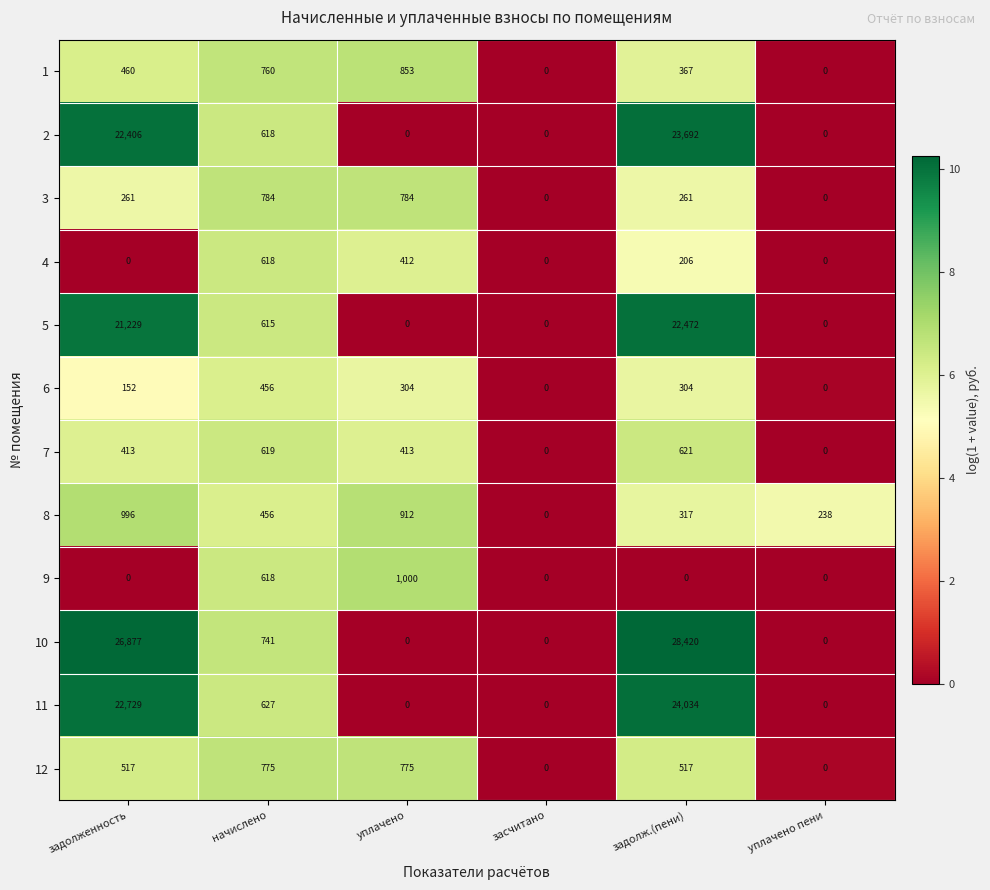

Which series has the largest range (max minus min)?

10